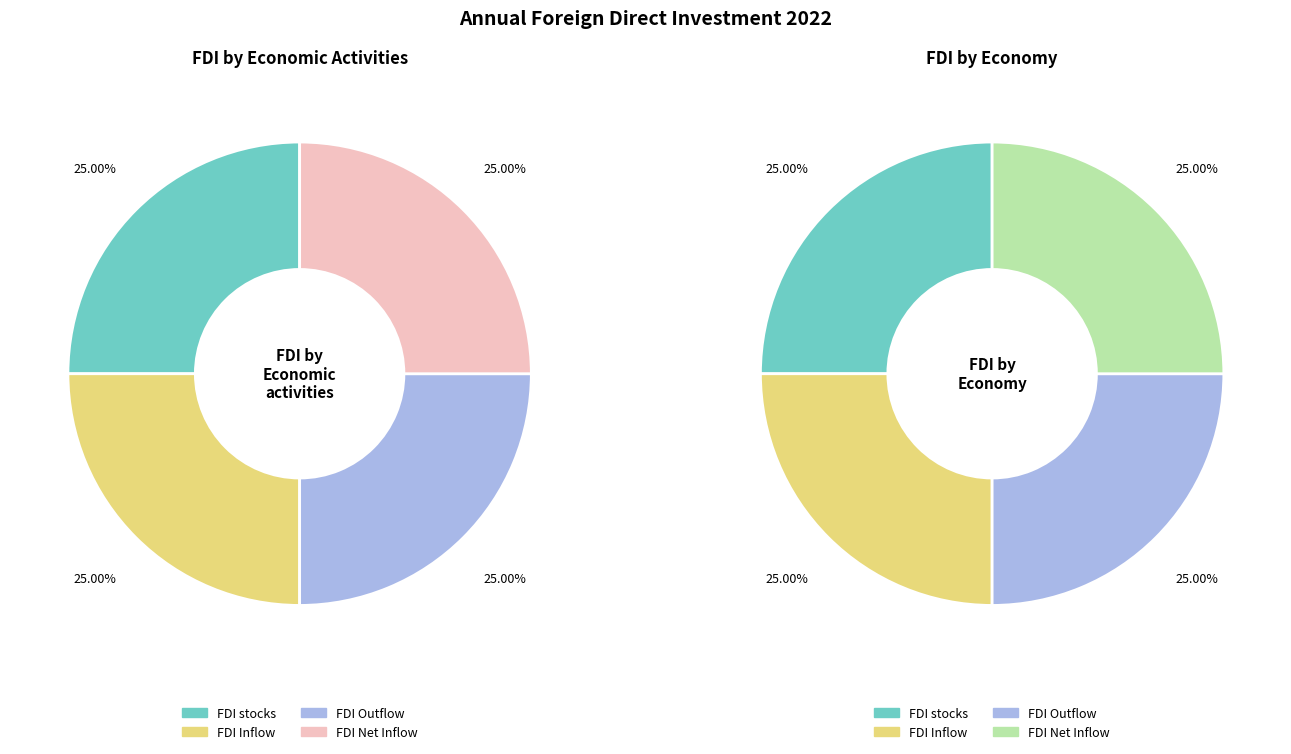

Count the number of slices in the pie.

4